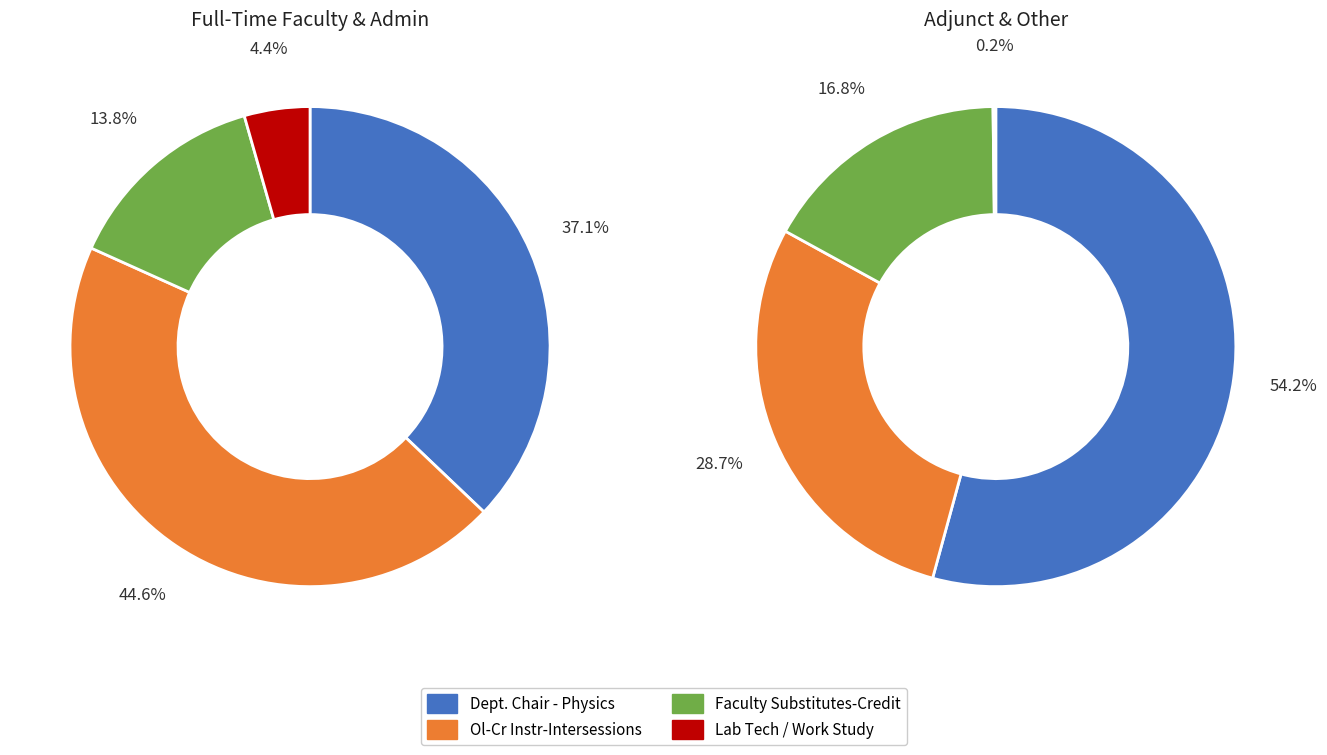

Does any single category account for the majority?

No